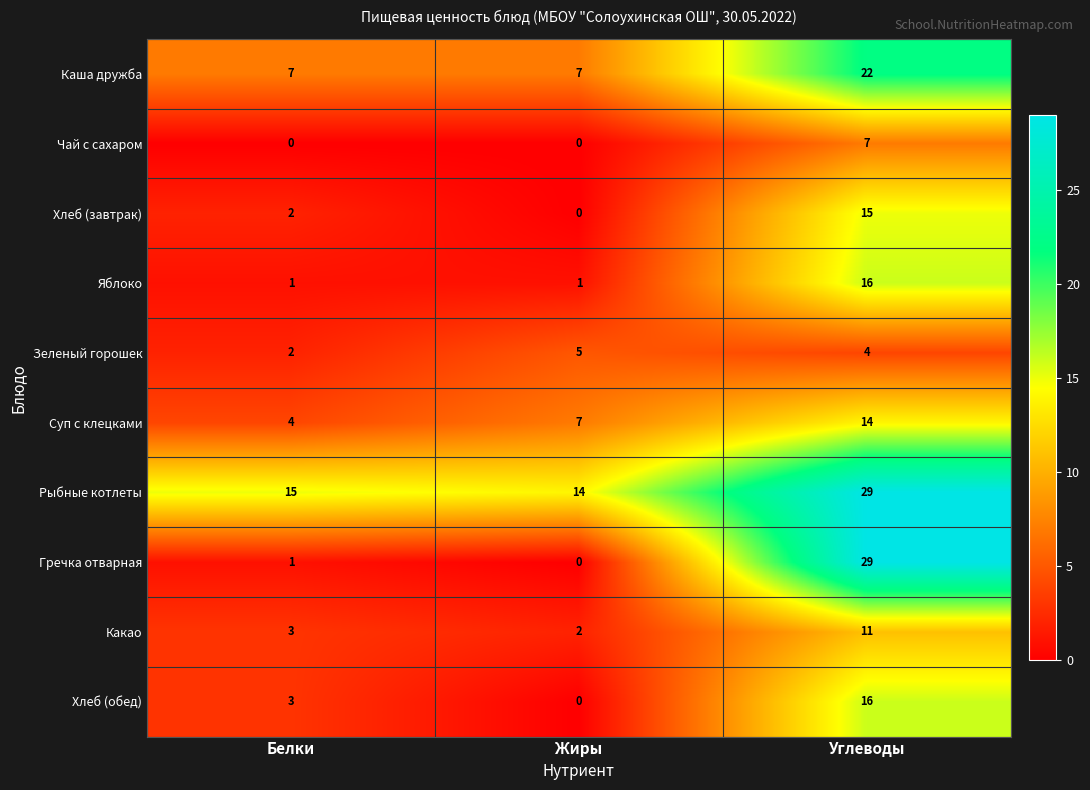

What is the difference between the second highest and minimum values in the Хлеб (обед) series?

3